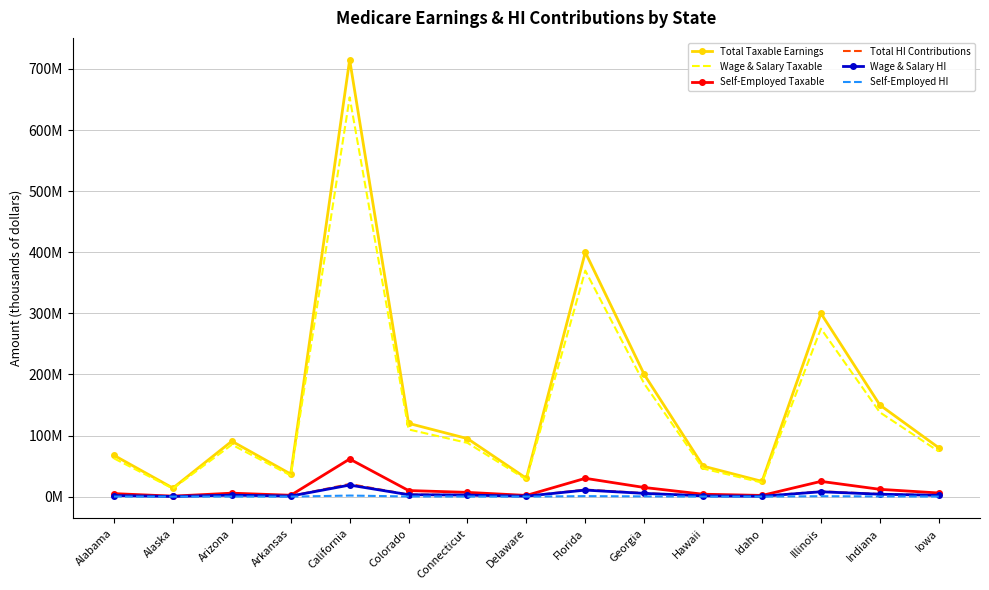

What is the difference between the Total HI Contributions values at Indiana and Arkansas?

3278873